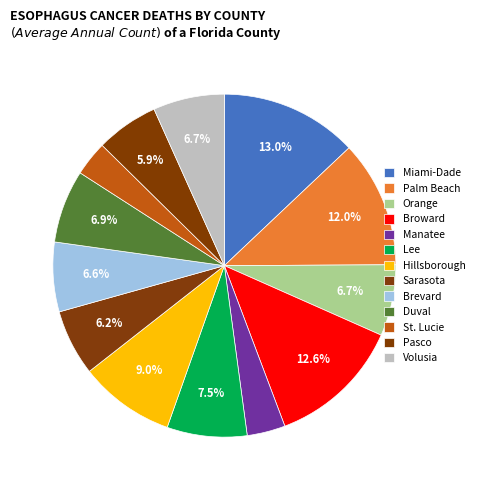

Count the number of slices in the pie.

13